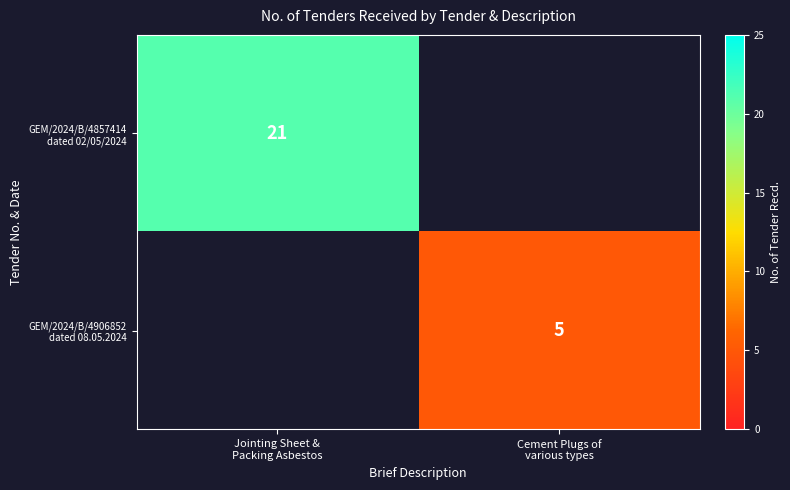

The GEM/2024/B/4857414 dated 02/05/2024 series shows 21.0 at Jointing Sheet & Packing Asbestos. True or false?

True